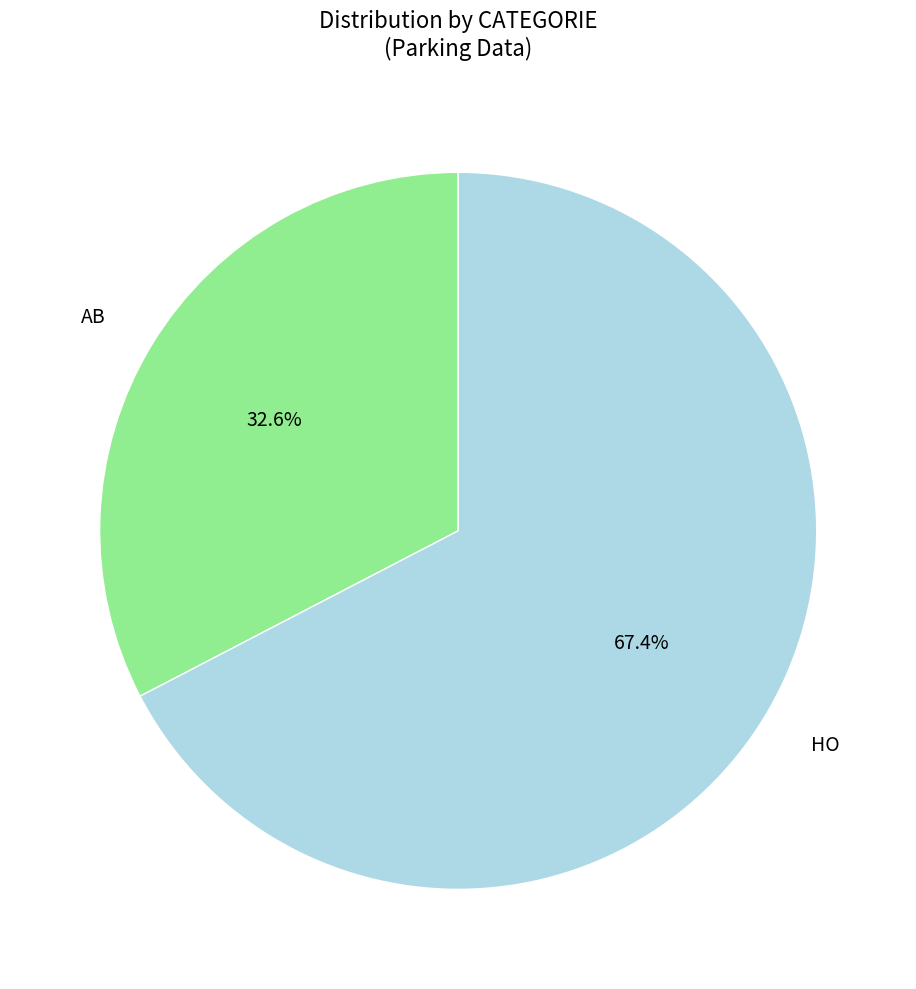

Is there any slice that represents more than half of the pie?

Yes